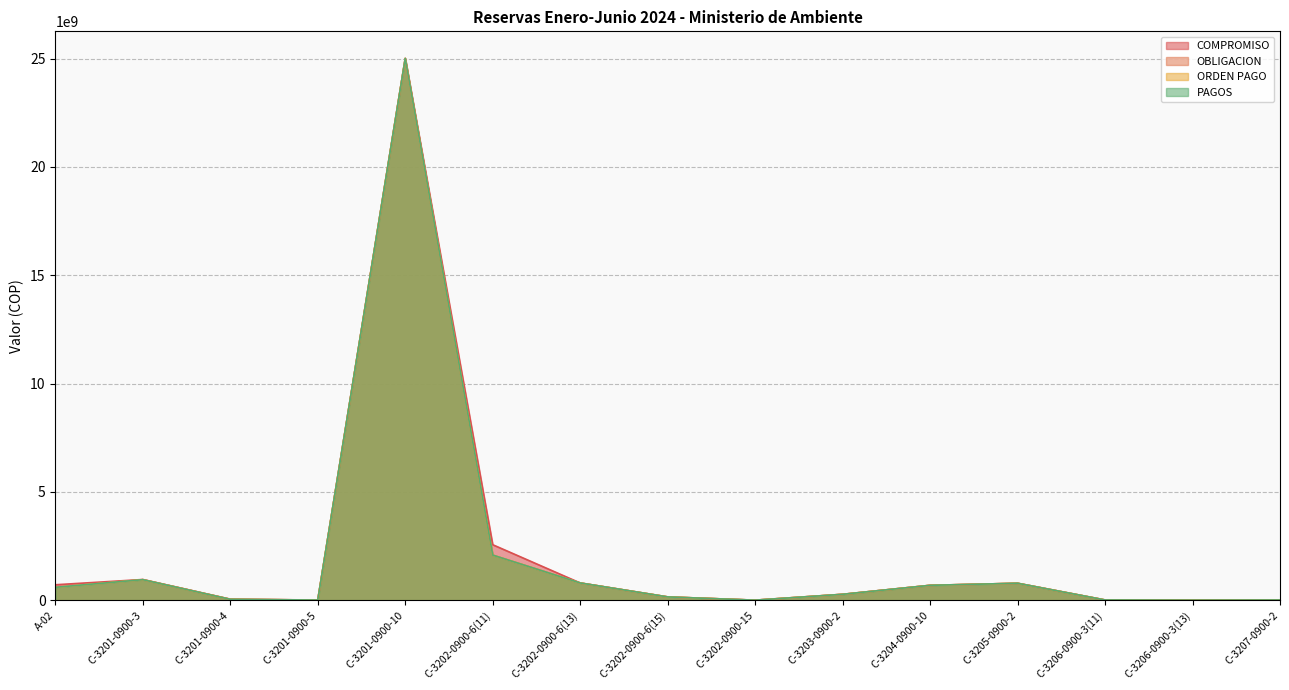

What position from the left is C-3202-0900-6(11)?

6